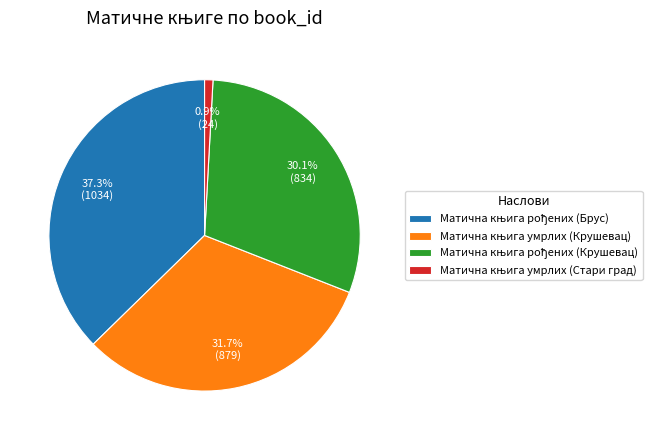

How many segments does this pie chart have?

4